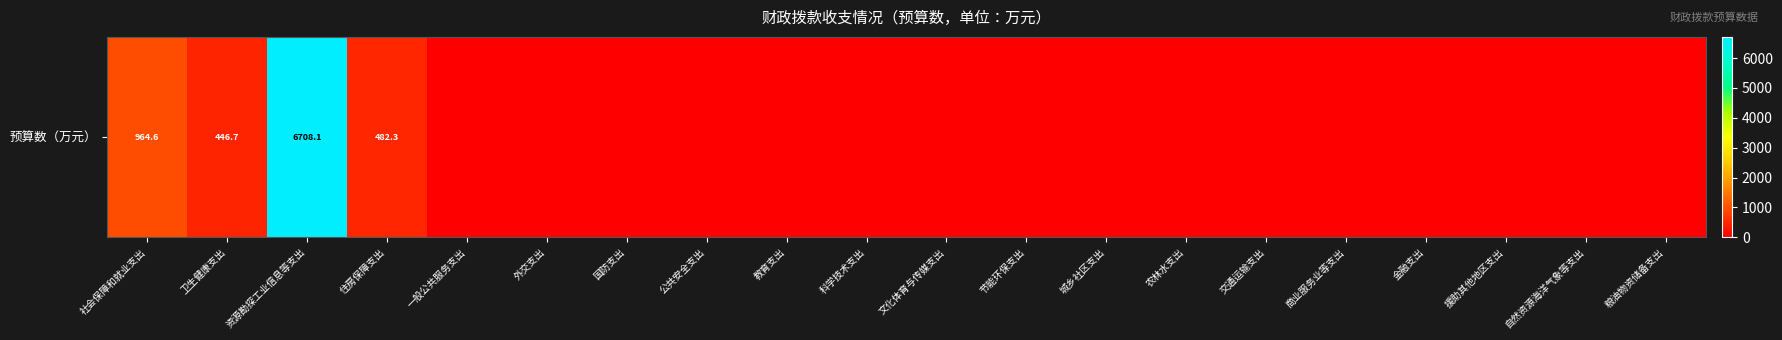

What is the sum of all values?

8601.7